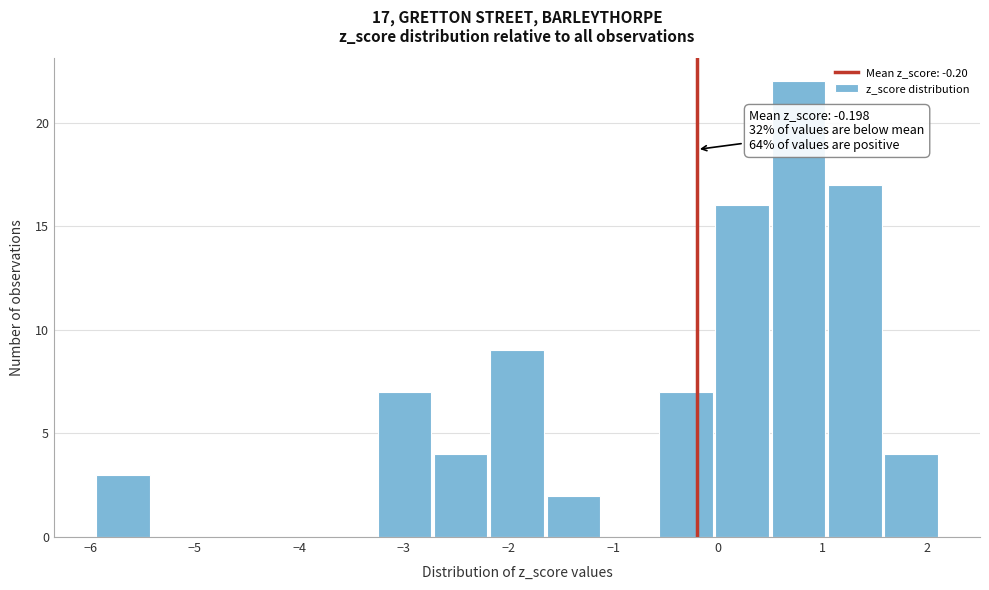

Which range on the x-axis has the tallest bar?

0.5 to 1.1